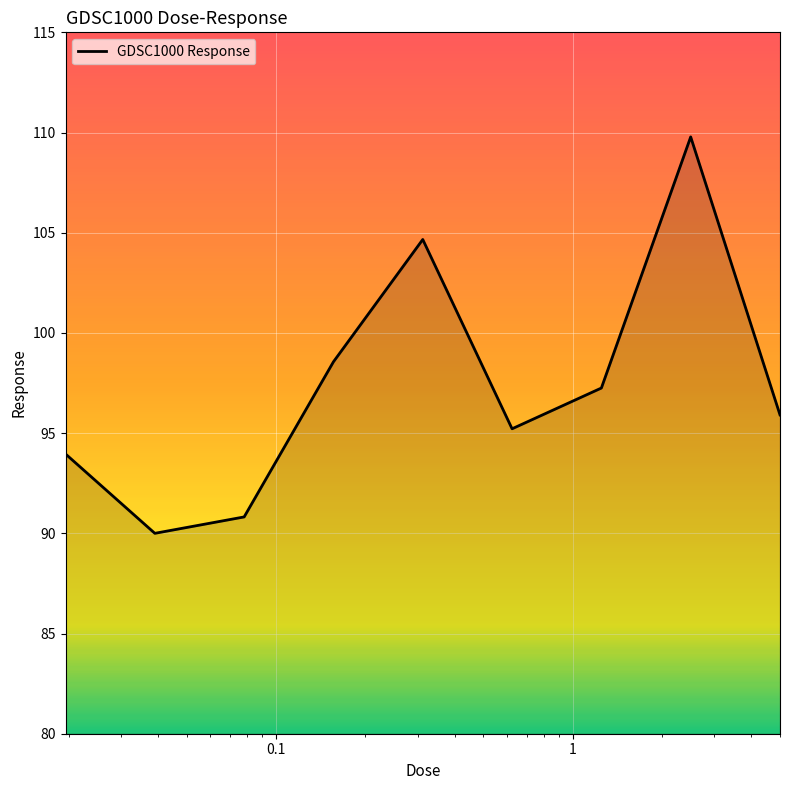

How many lines are shown in the chart?

1